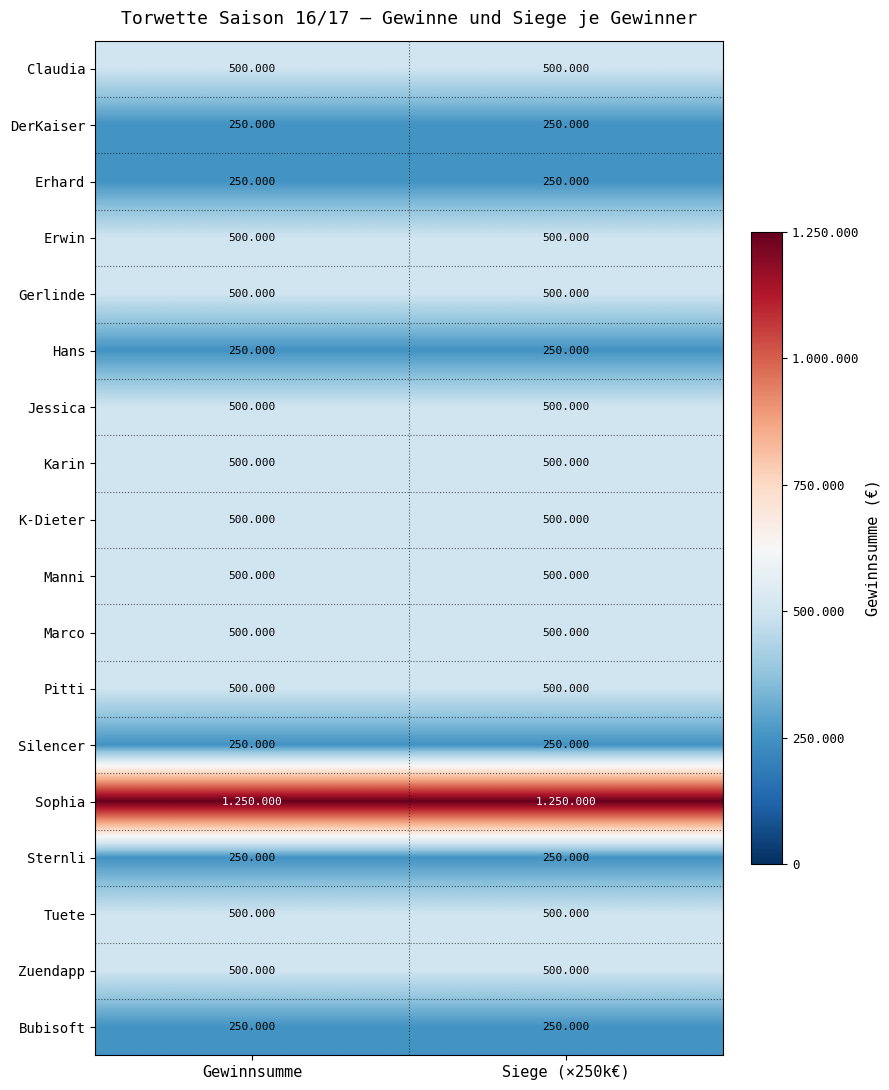

What is the greatest value displayed?

1250000